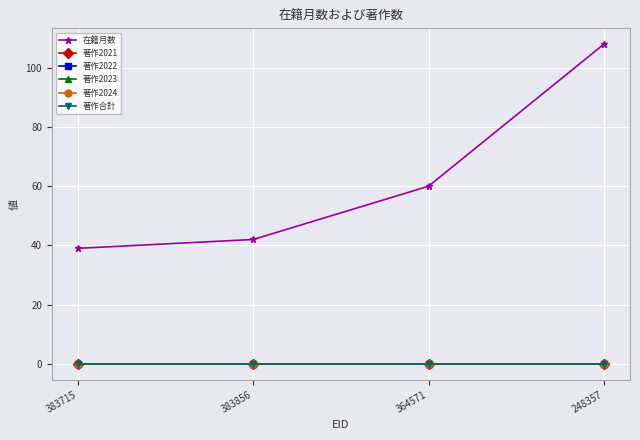

What is the label of the 3rd point from the right?

383856